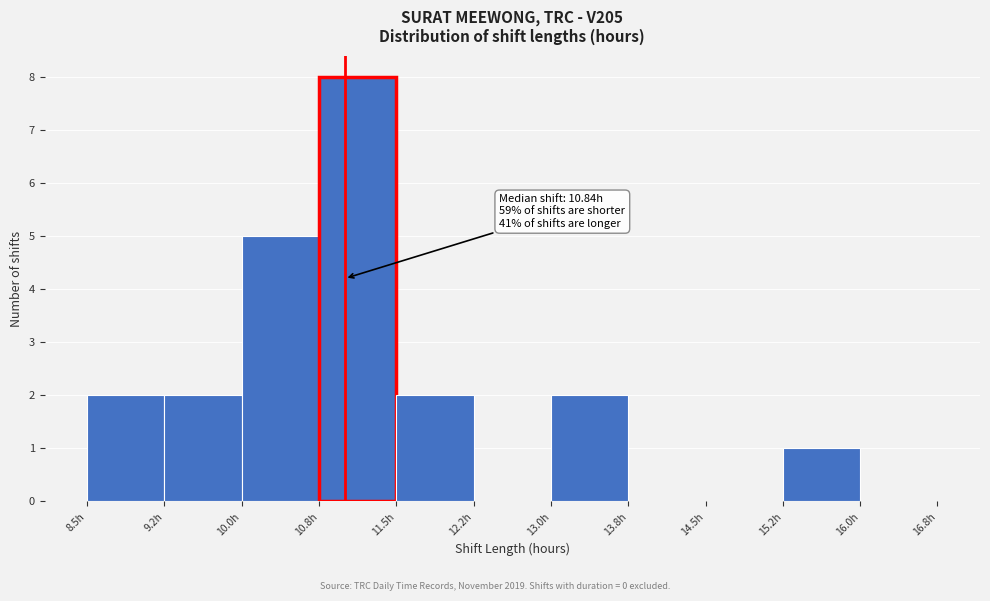

Which range on the x-axis has the tallest bar?

10.75 to 11.50